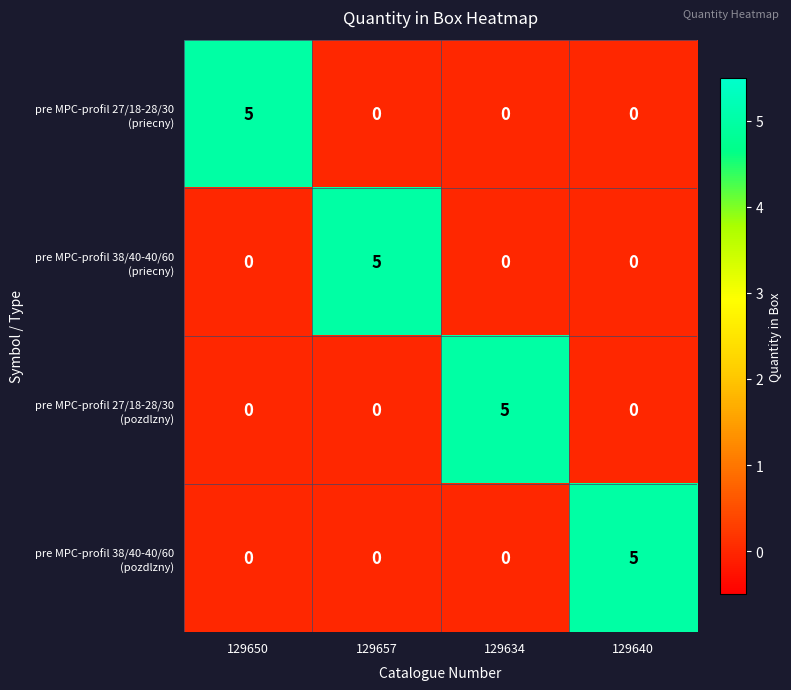

How many categories are shown in the chart?

4